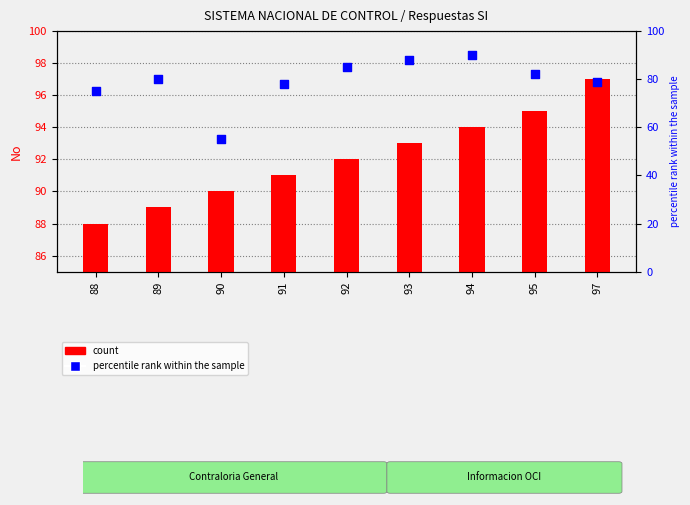

Is the value of percentile rank within the sample at 95 greater than the value of count at 93?

No